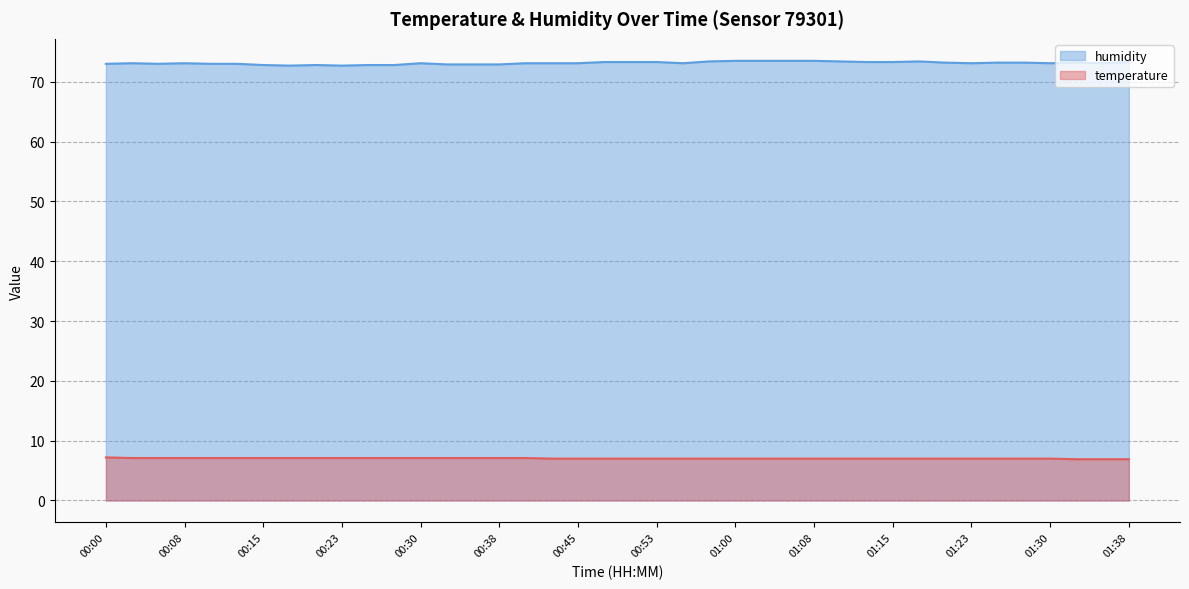

What is the difference between the maximum and minimum values in the temperature series?

0.3